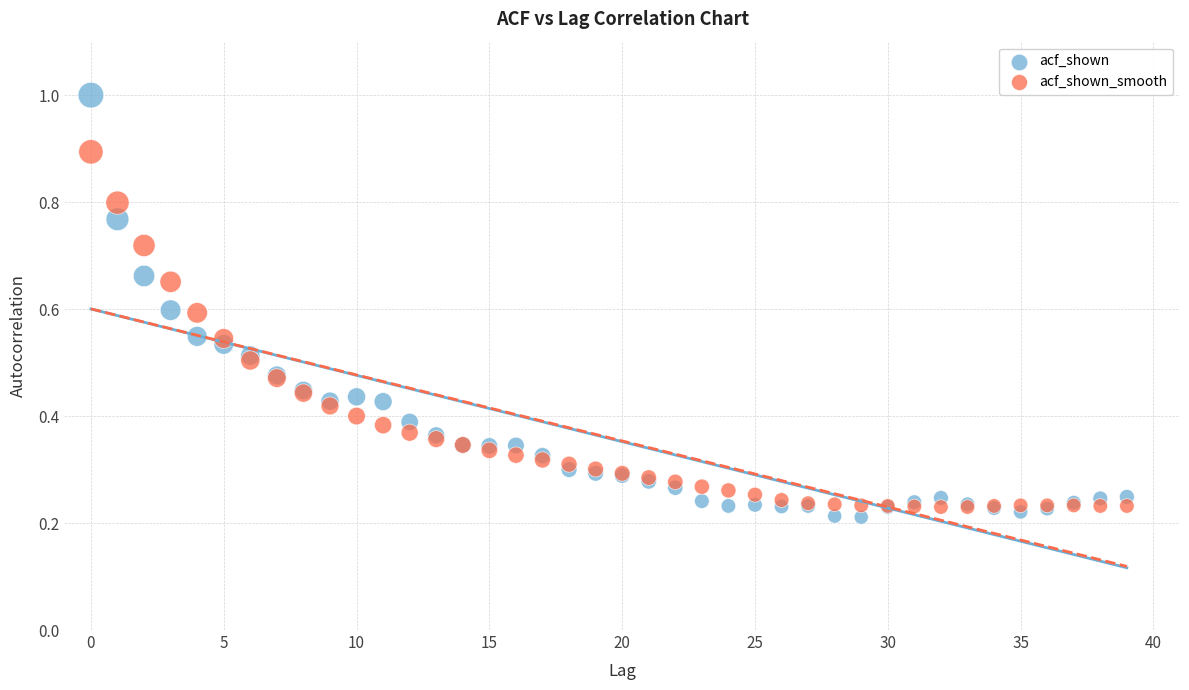

Which series reaches the maximum Y coordinate?

acf_shown